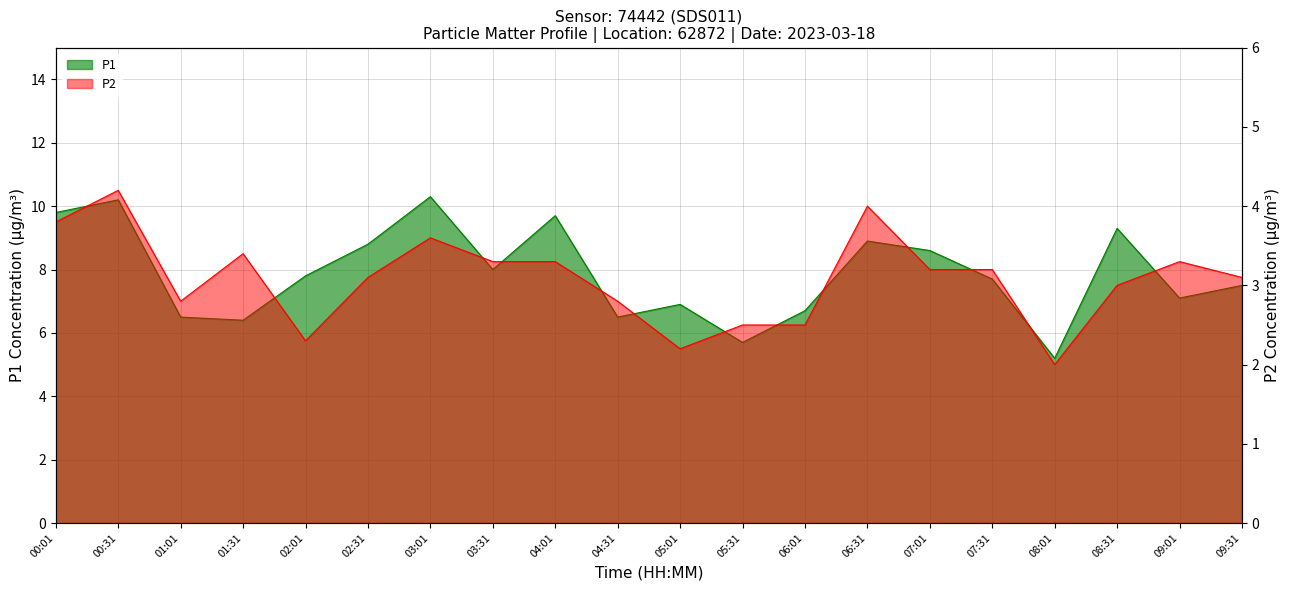

What is the minimum value for P2?

2.0